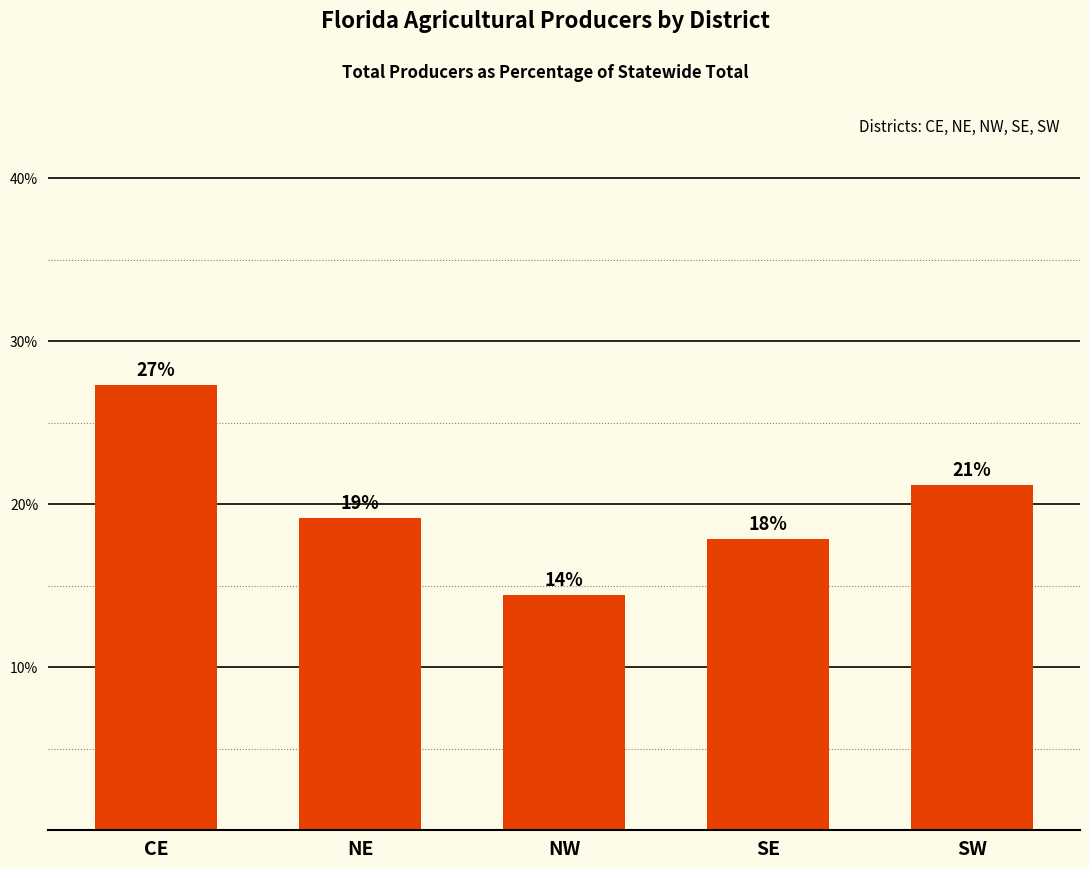

Are the bars horizontal?

No